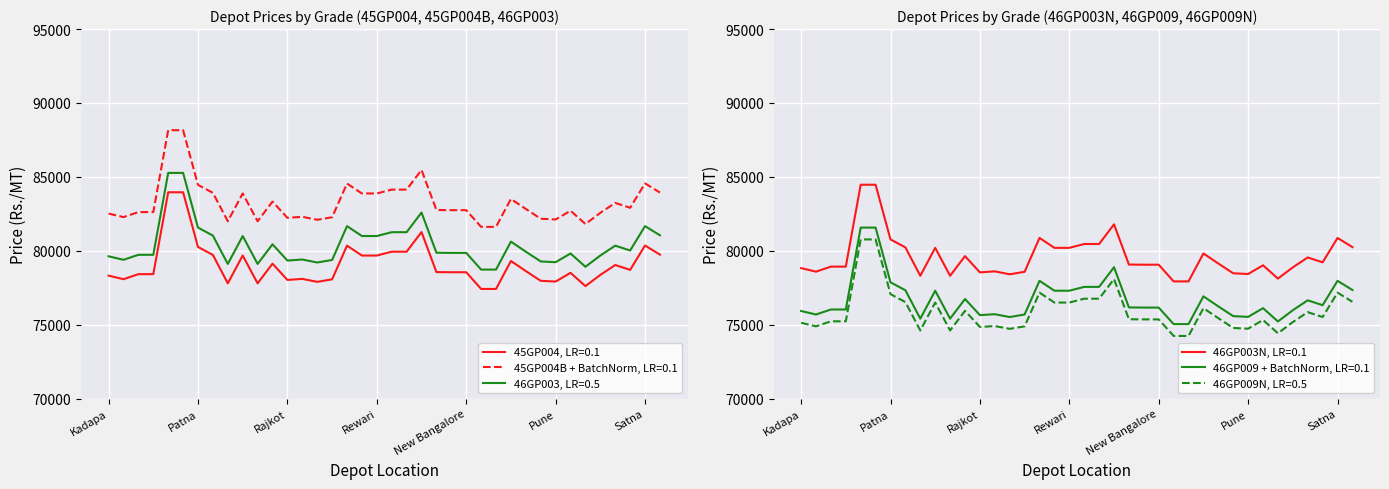

Reading right to left, transcribe all the data shown in this chart.

45GP004: Bhubaneshwar=79740	Satna=80360	Indore=78710	Nagpur=79040	Aurangabad=78370	Bhiwandi=77610	Jalgaon=78510	Pune=77920	Ernakulam=77970	Calicut=78630	Hubli=79310	Mangalore=77420	Manglore=77420	New Bangalore=78550	Bangalore=78550	Bangalore I=78560	J&K SICOP=81270	RIL PANIPAT=79940	Panipat=79940	Rewari=79680	Faridabad=79680	Baddi=80350	Vadodara=78070	Palsana=77900	RIL RAJODA=78100	Rajkot=78030	Goa=79130	Silvassa=77800	Delhi=79680	Daman II=77800	Raipur=79720	Patna=80260	New Guwahati=83960	Guwahati=83960	Mangalagiri=78420	Guntur=78420	Tirupati=78080	Kadapa=78320
45GP004B: Bhubaneshwar=83940	Satna=84560	Indore=82910	Nagpur=83240	Aurangabad=82570	Bhiwandi=81810	Jalgaon=82710	Pune=82120	Ernakulam=82170	Calicut=82830	Hubli=83510	Mangalore=81620	Manglore=81620	New Bangalore=82750	Bangalore=82750	Bangalore I=82760	J&K SICOP=85470	RIL PANIPAT=84140	Panipat=84140	Rewari=83880	Faridabad=83880	Baddi=84550	Vadodara=82270	Palsana=82100	RIL RAJODA=82300	Rajkot=82230	Goa=83330	Silvassa=82000	Delhi=83880	Daman II=82000	Raipur=83920	Patna=84460	New Guwahati=88160	Guwahati=88160	Mangalagiri=82620	Guntur=82620	Tirupati=82280	Kadapa=82520
46GP003: Bhubaneshwar=81050	Satna=81670	Indore=80020	Nagpur=80350	Aurangabad=79680	Bhiwandi=78920	Jalgaon=79820	Pune=79230	Ernakulam=79280	Calicut=79940	Hubli=80620	Mangalore=78730	Manglore=78730	New Bangalore=79860	Bangalore=79860	Bangalore I=79870	J&K SICOP=82590	RIL PANIPAT=81260	Panipat=81260	Rewari=81000	Faridabad=81000	Baddi=81670	Vadodara=79380	Palsana=79210	RIL RAJODA=79410	Rajkot=79340	Goa=80440	Silvassa=79110	Delhi=81000	Daman II=79110	Raipur=81030	Patna=81570	New Guwahati=85270	Guwahati=85270	Mangalagiri=79730	Guntur=79730	Tirupati=79390	Kadapa=79630
46GP003N: Bhubaneshwar=80250	Satna=80870	Indore=79220	Nagpur=79550	Aurangabad=78880	Bhiwandi=78120	Jalgaon=79020	Pune=78430	Ernakulam=78480	Calicut=79140	Hubli=79820	Mangalore=77930	Manglore=77930	New Bangalore=79060	Bangalore=79060	Bangalore I=79070	J&K SICOP=81790	RIL PANIPAT=80460	Panipat=80460	Rewari=80200	Faridabad=80200	Baddi=80870	Vadodara=78580	Palsana=78410	RIL RAJODA=78610	Rajkot=78540	Goa=79640	Silvassa=78310	Delhi=80200	Daman II=78310	Raipur=80230	Patna=80770	New Guwahati=84470	Guwahati=84470	Mangalagiri=78930	Guntur=78930	Tirupati=78590	Kadapa=78830
46GP009: Bhubaneshwar=77350	Satna=77970	Indore=76320	Nagpur=76650	Aurangabad=75980	Bhiwandi=75220	Jalgaon=76120	Pune=75530	Ernakulam=75580	Calicut=76240	Hubli=76920	Mangalore=75040	Manglore=75040	New Bangalore=76160	Bangalore=76160	Bangalore I=76170	J&K SICOP=78890	RIL PANIPAT=77560	Panipat=77560	Rewari=77300	Faridabad=77300	Baddi=77970	Vadodara=75690	Palsana=75520	RIL RAJODA=75710	Rajkot=75650	Goa=76740	Silvassa=75410	Delhi=77300	Daman II=75410	Raipur=77330	Patna=77870	New Guwahati=81570	Guwahati=81570	Mangalagiri=76030	Guntur=76030	Tirupati=75690	Kadapa=75930
46GP009N: Bhubaneshwar=76550	Satna=77170	Indore=75520	Nagpur=75850	Aurangabad=75180	Bhiwandi=74420	Jalgaon=75320	Pune=74730	Ernakulam=74780	Calicut=75440	Hubli=76120	Mangalore=74240	Manglore=74240	New Bangalore=75360	Bangalore=75360	Bangalore I=75370	J&K SICOP=78090	RIL PANIPAT=76760	Panipat=76760	Rewari=76500	Faridabad=76500	Baddi=77170	Vadodara=74890	Palsana=74720	RIL RAJODA=74910	Rajkot=74850	Goa=75940	Silvassa=74610	Delhi=76500	Daman II=74610	Raipur=76530	Patna=77070	New Guwahati=80770	Guwahati=80770	Mangalagiri=75230	Guntur=75230	Tirupati=74890	Kadapa=75130